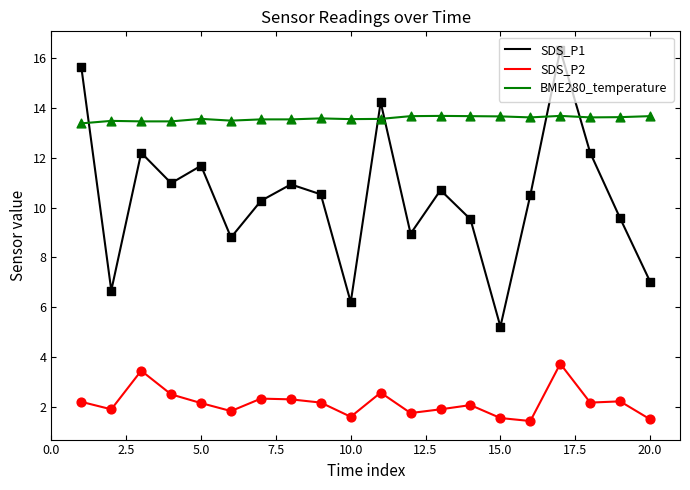

Which series has the largest total across all categories?

BME280_temperature